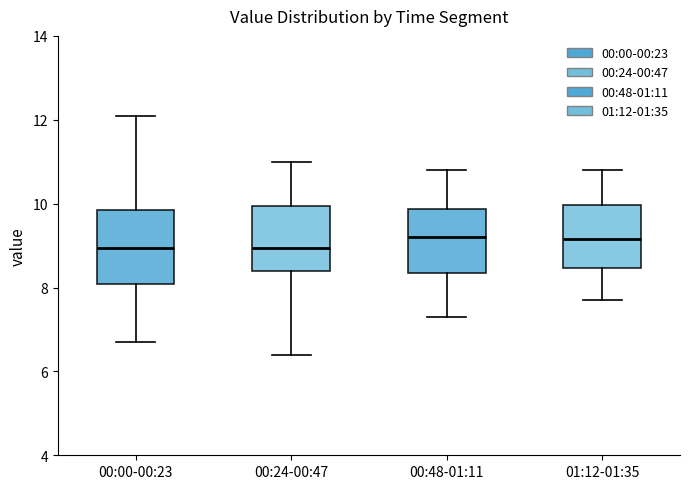

Reading left to right, transcribe this box plot: for each box, give where its median line is, the range the box spans, and where its two whiskers end, as read against the y-axis. The values are not printed on the chart, so give them approximately, as read against the axis.

00:00-00:23: median 9.0, box 8.0 to 9.8, whiskers 6.8 to 12.2
00:24-00:47: median 9.0, box 8.4 to 10.0, whiskers 6.4 to 11.0
00:48-01:11: median 9.2, box 8.4 to 9.8, whiskers 7.4 to 10.8
01:12-01:35: median 9.2, box 8.4 to 10.0, whiskers 7.8 to 10.8